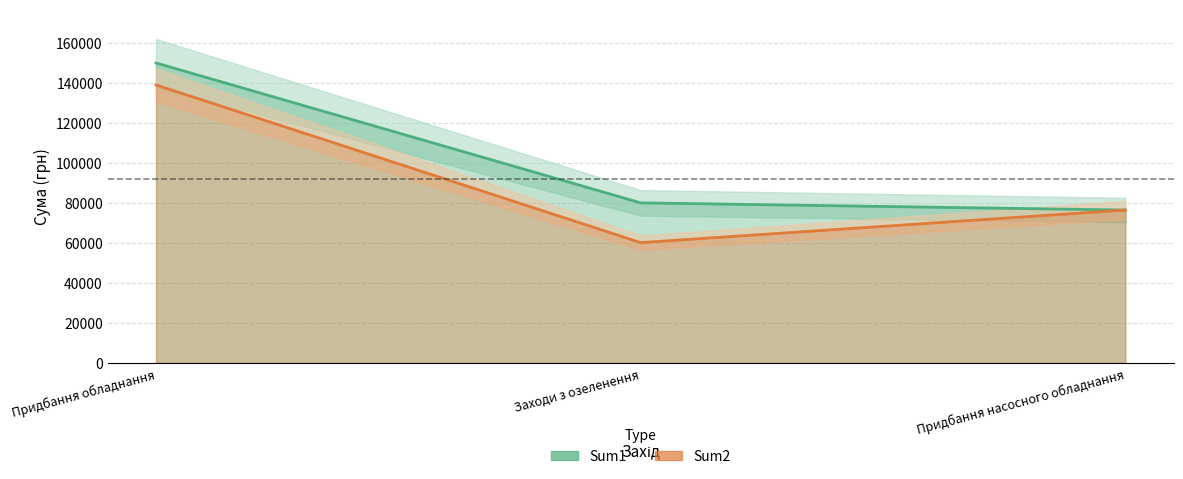

Count the number of categories in the chart.

3